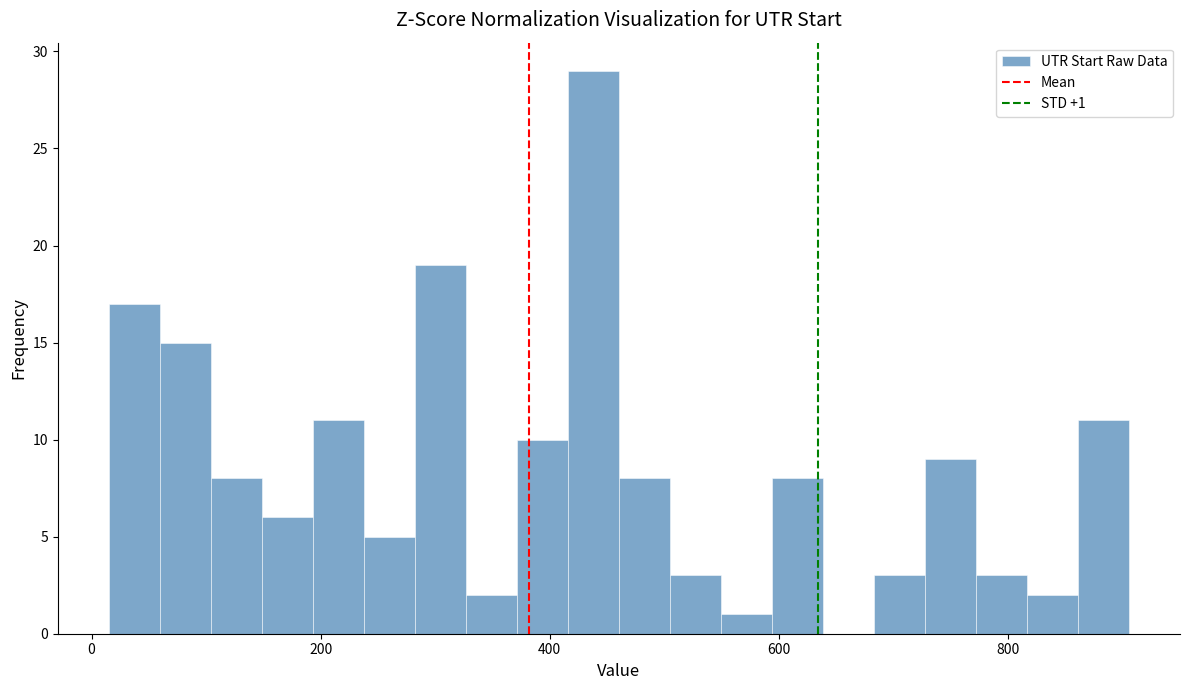

Around what value on the x-axis is the tallest bar? Give the approximate position of its centre, as read against the axis.

440